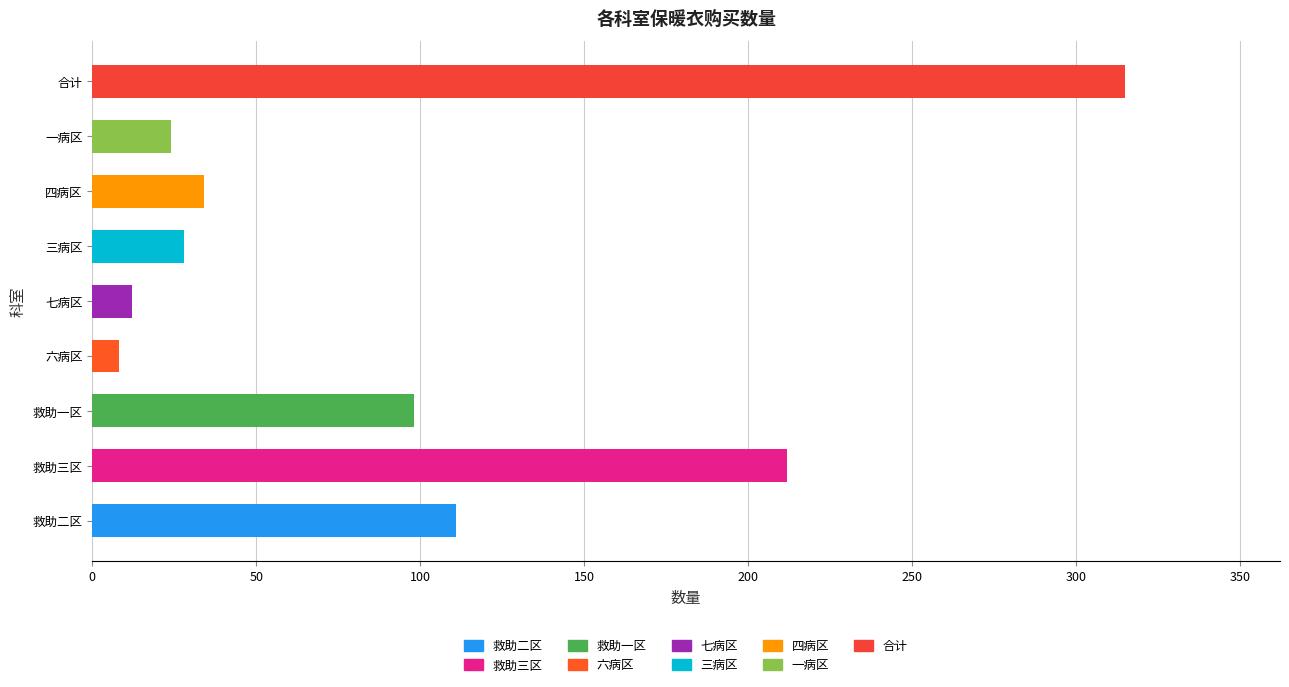

What is the value of the 9th bar from the left?

315